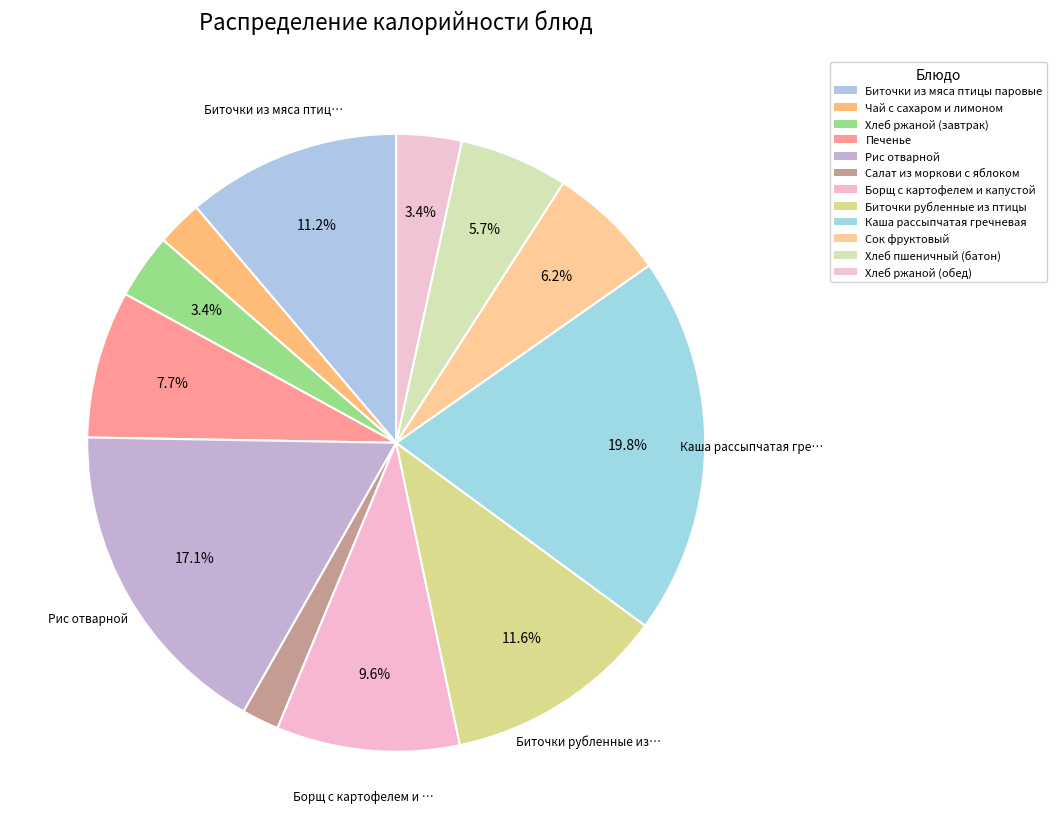

What percentage do Хлеб ржаной (завтрак) and Рис отварной together represent?

20.5%